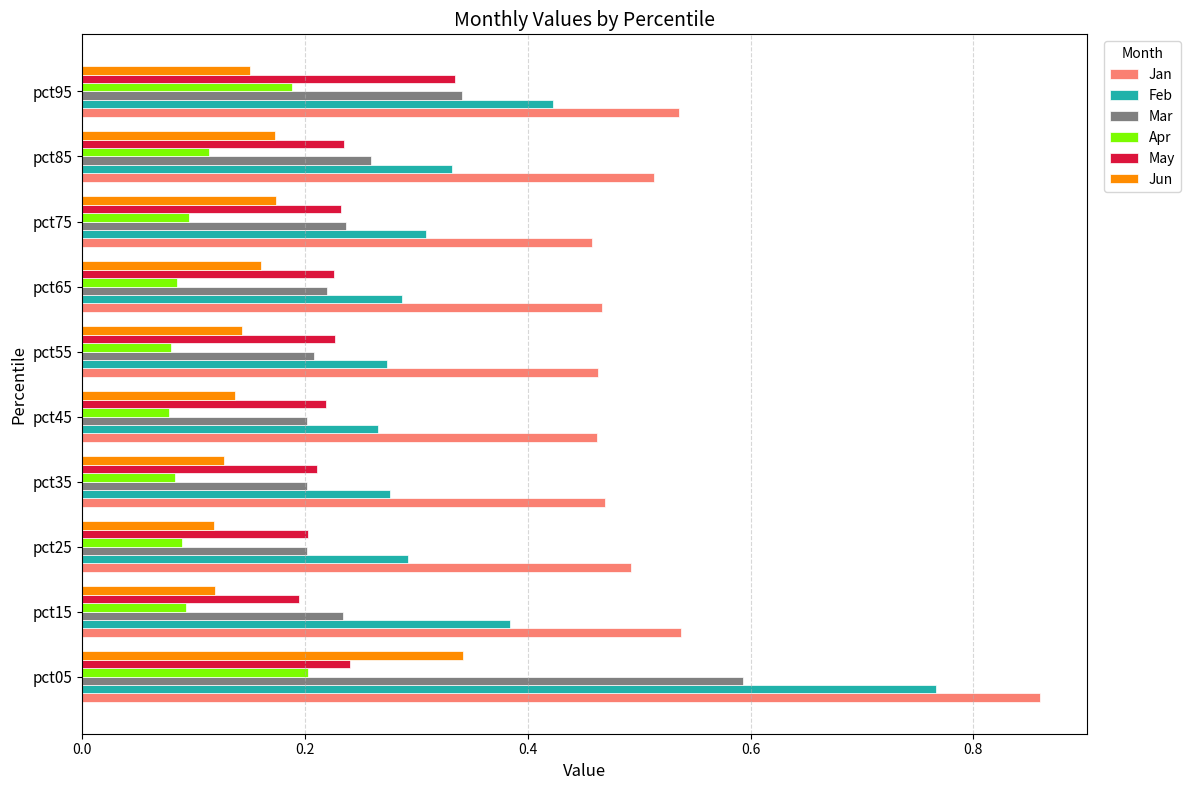

What is the highest value of the Mar series?

0.6